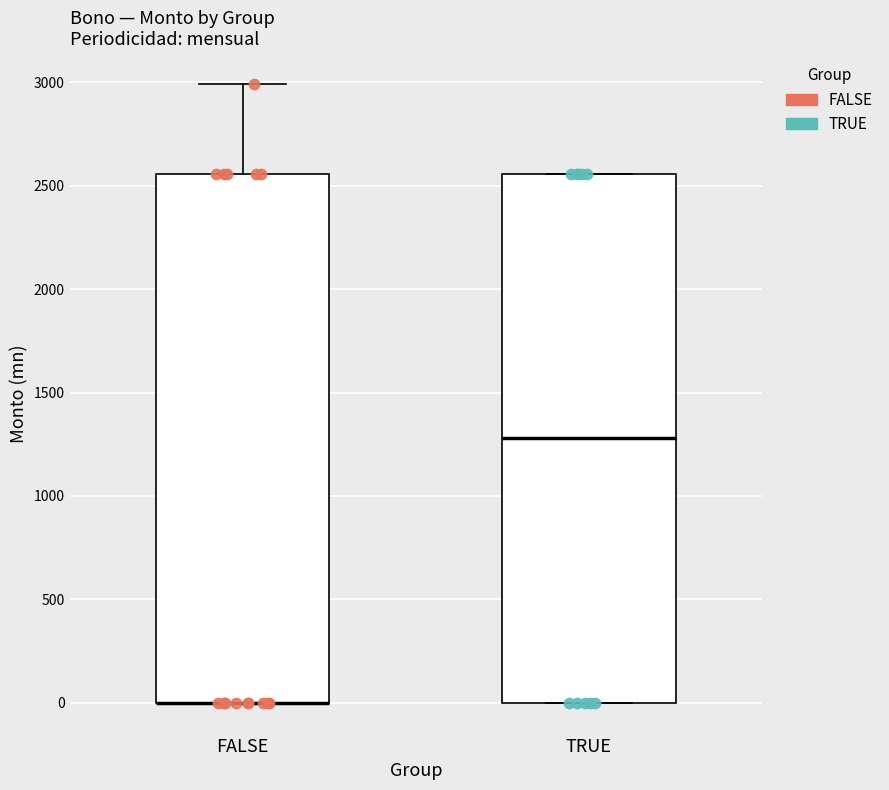

Reading left to right, read every box against the y-axis: the position of its median line, the range the box covers, and the ends of its whiskers. The values are not printed on the chart, so give them approximately, as read against the axis.

FALSE: median 0 (drawn on the box's lower edge), box 0 to 2550, whiskers 0 to 3000
TRUE: median 1300, box 0 to 2550, whiskers 0 to 2550